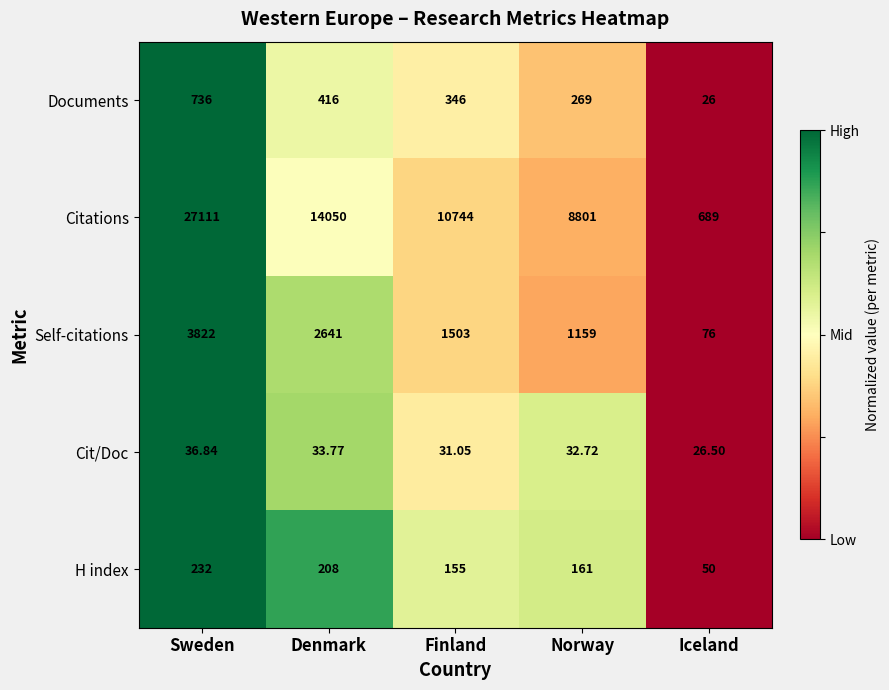

Which category has the highest value across all series?

Sweden